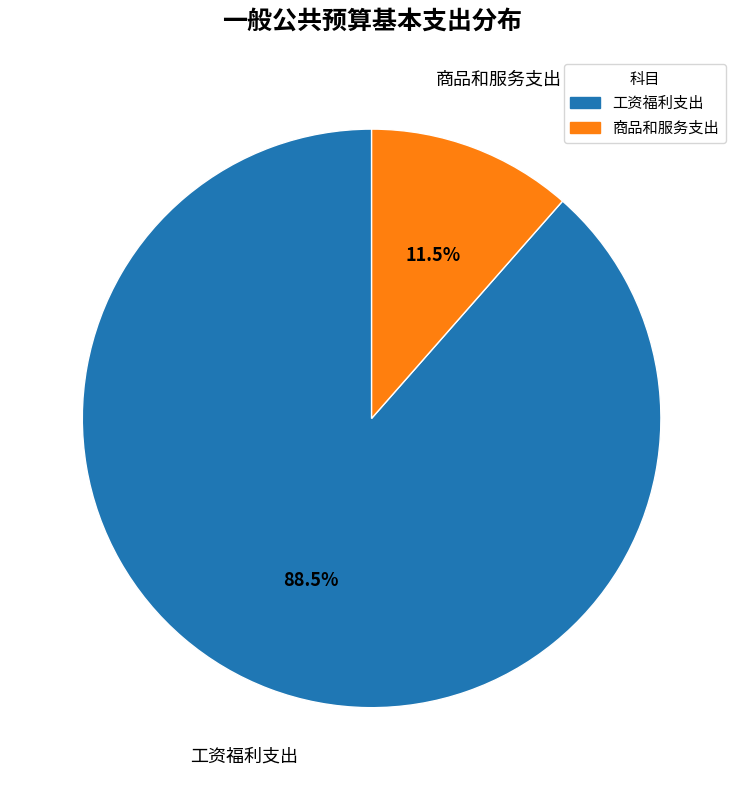

To the nearest percent, what is the average slice percentage?

50%